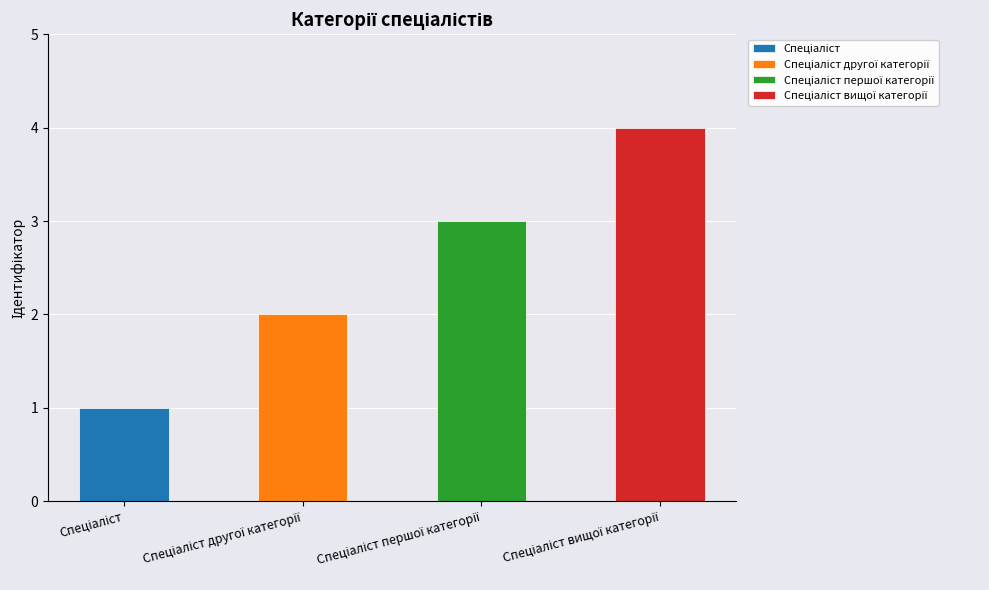

What is the label of the 2nd bar from the left?

Спеціаліст другої категорії